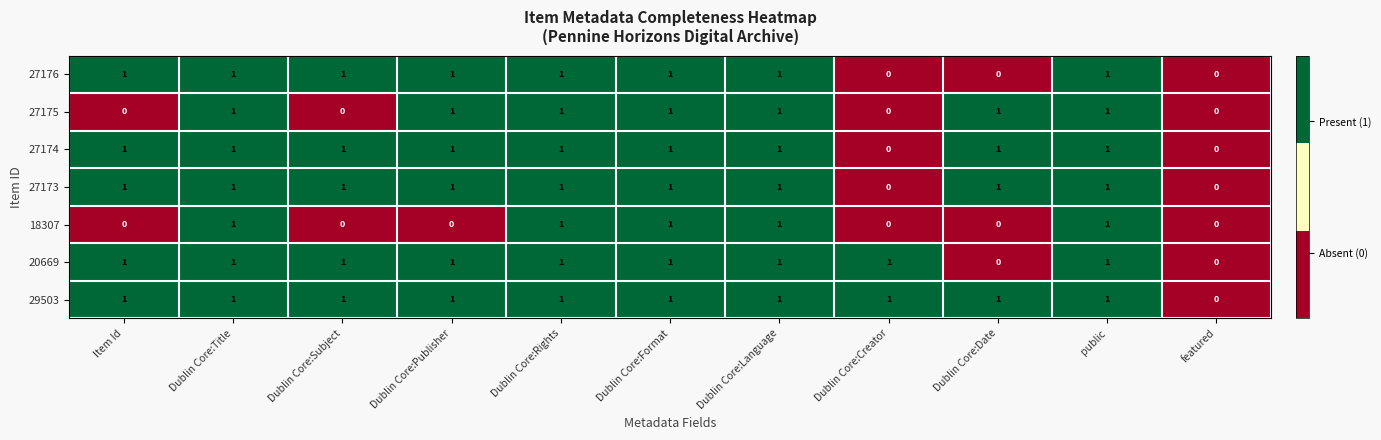

What is the maximum value shown in the chart?

1